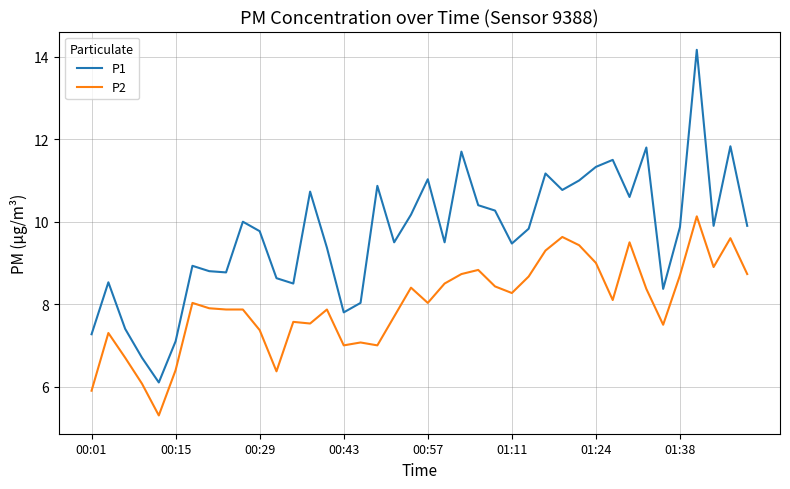

Rank the series by their maximum value, from lowest to highest.

P2, P1